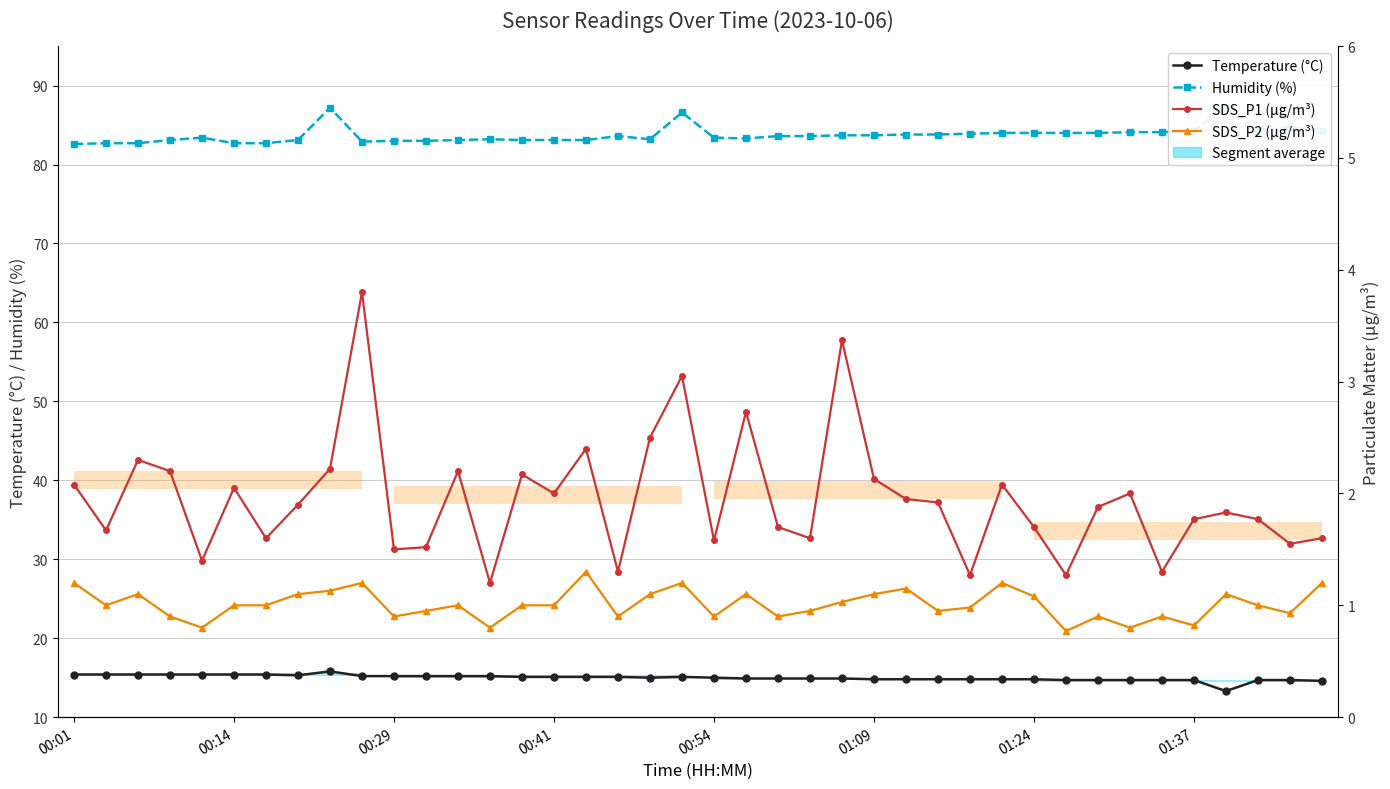

How many distinct data groups are displayed?

4